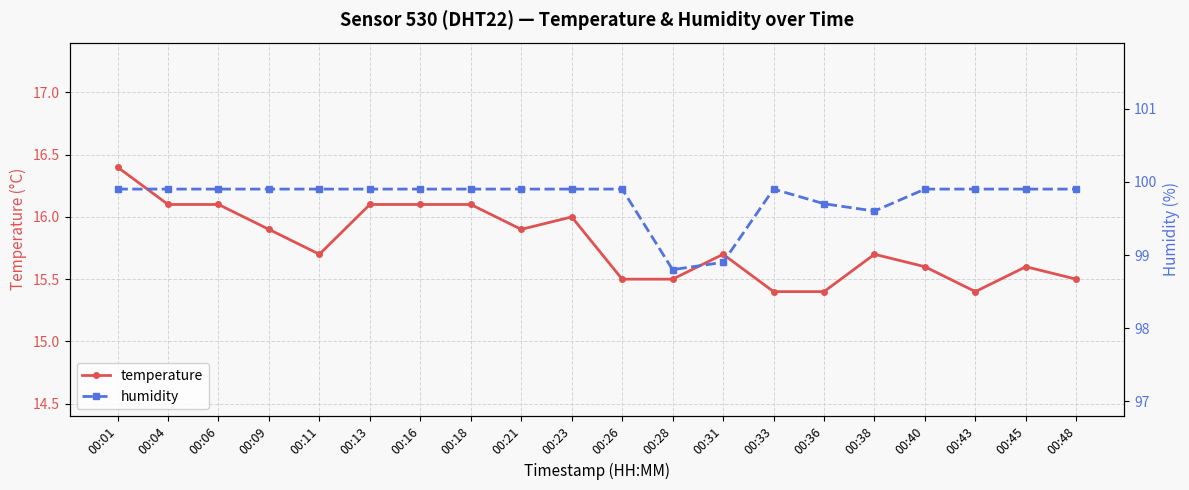

What is the minimum value for humidity?

98.8